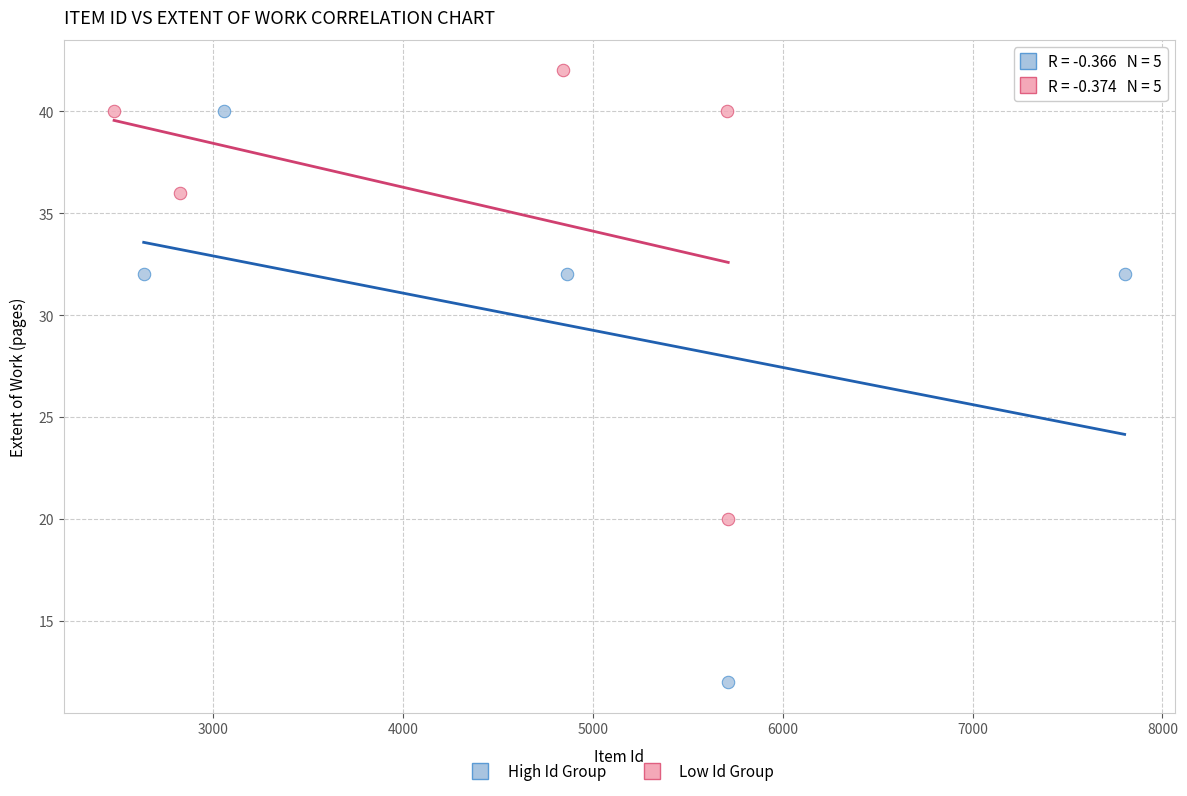

Which series reaches the maximum Y coordinate?

Low Id Group